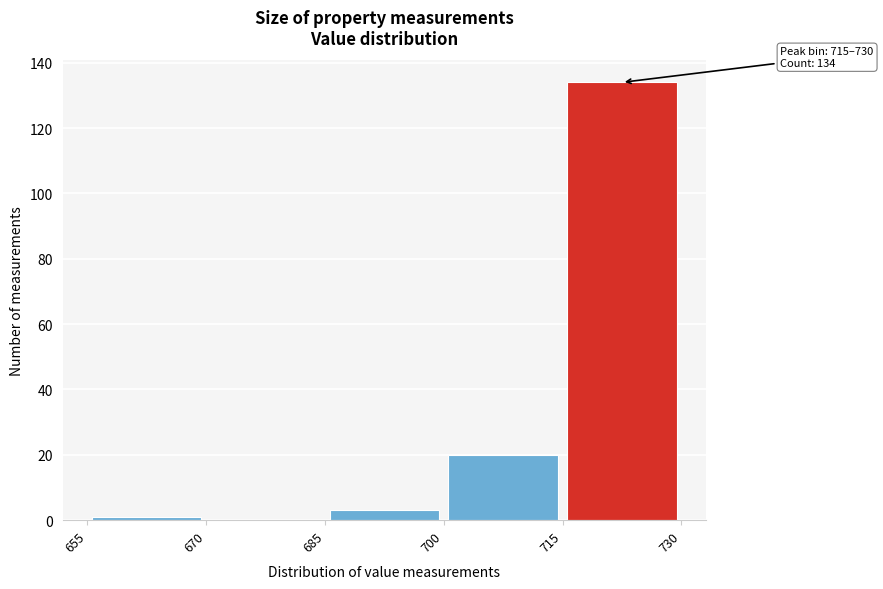

Which range on the x-axis has the tallest bar?

715 to 730